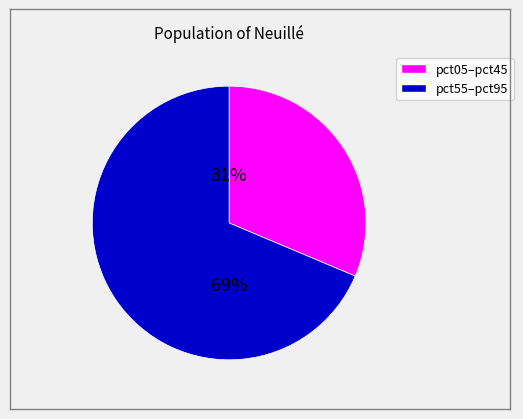

To the nearest percent, what is the average slice percentage?

50%